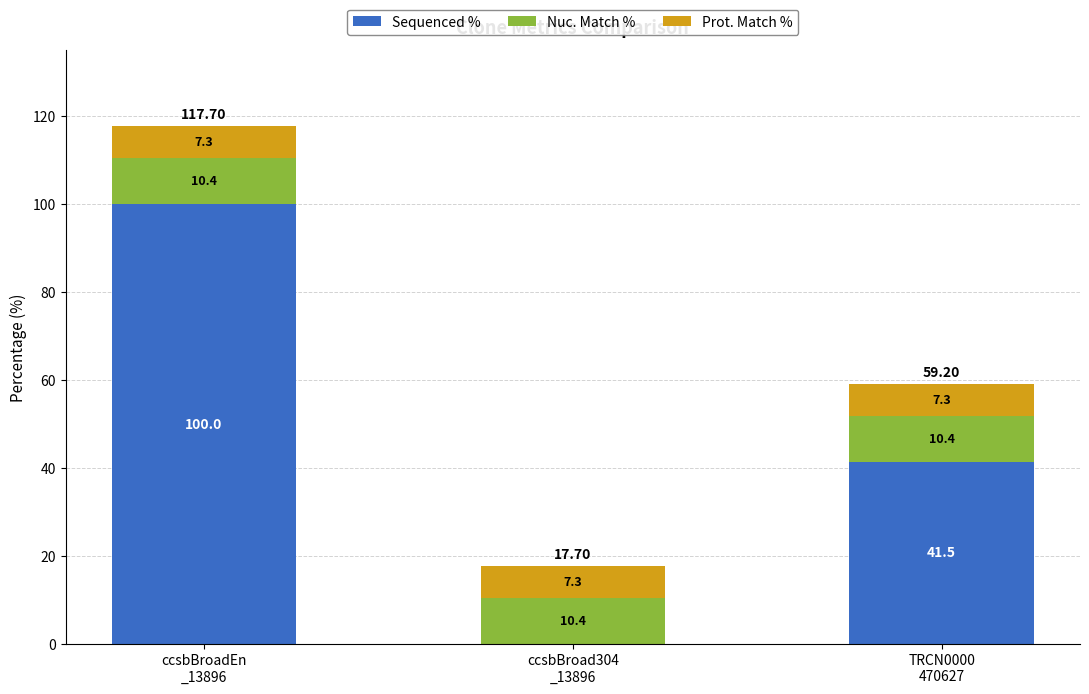

What is the sum of all Sequenced % values?

141.5